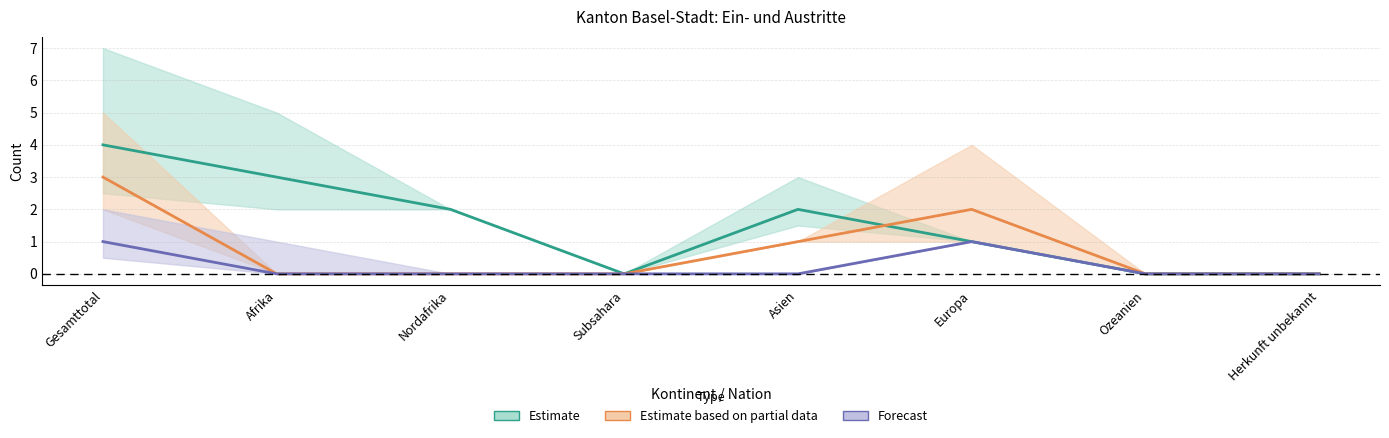

Is the value of Beginn Ausreiseorganisation at Europa greater than the value of Beginn Papierbeschaffung at Herkunft unbekannt?

Yes